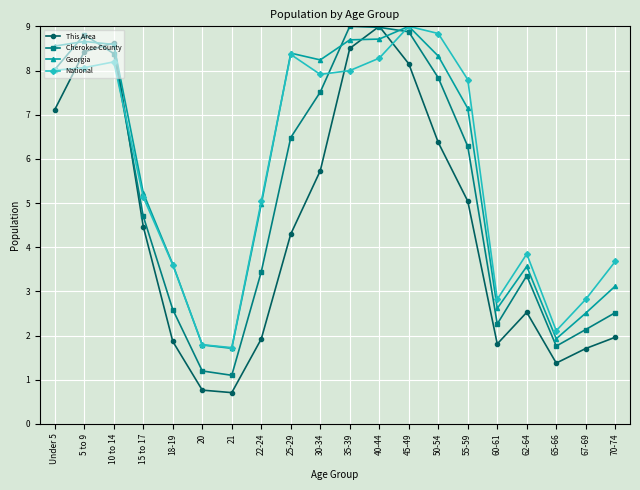

What is the sum of the This Area values at 45-49 and 70-74?

10.1